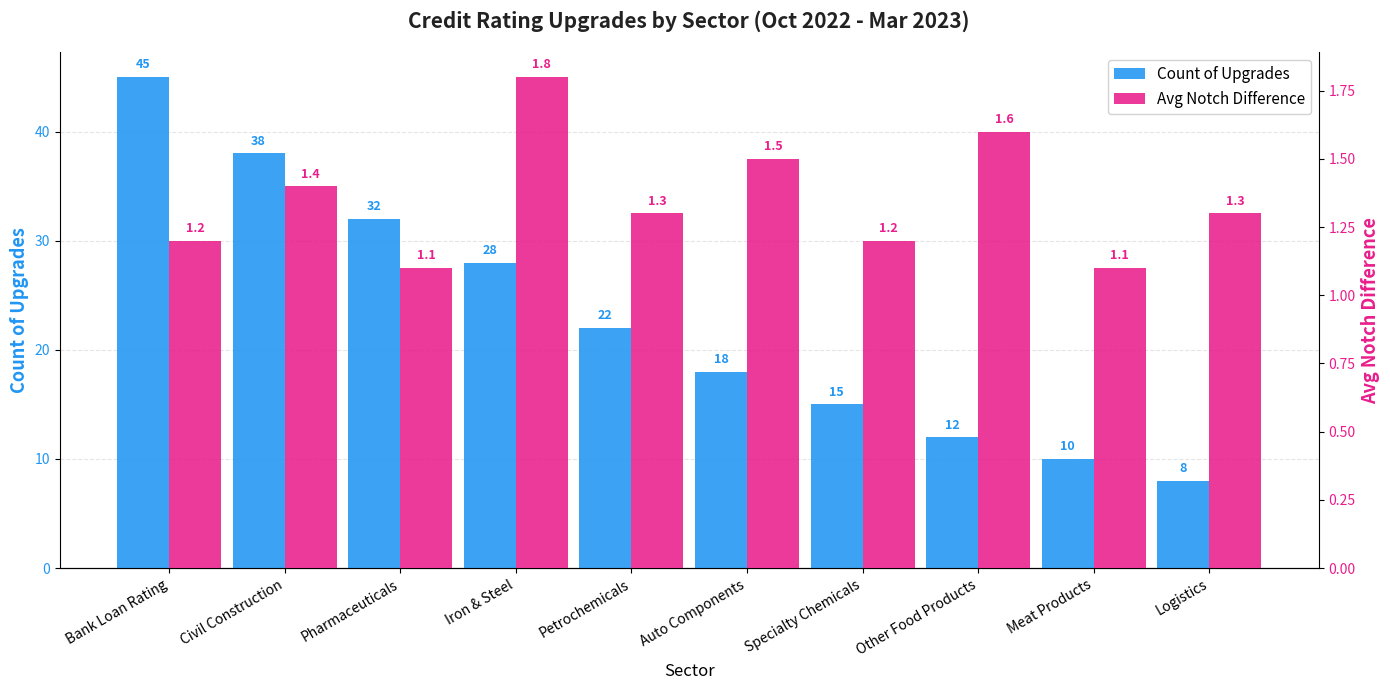

At how many categories does at least one series exceed 23?

4